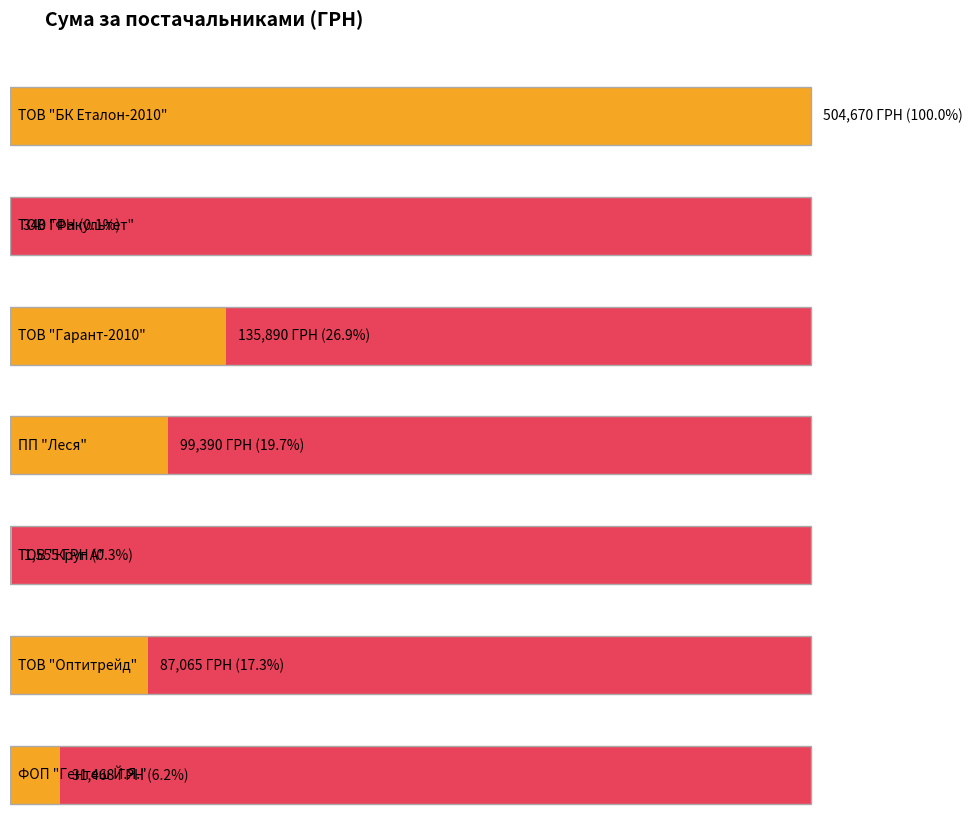

Which has a higher value, ТОВ "Круг А" or ПП "Леся"?

ПП "Леся"